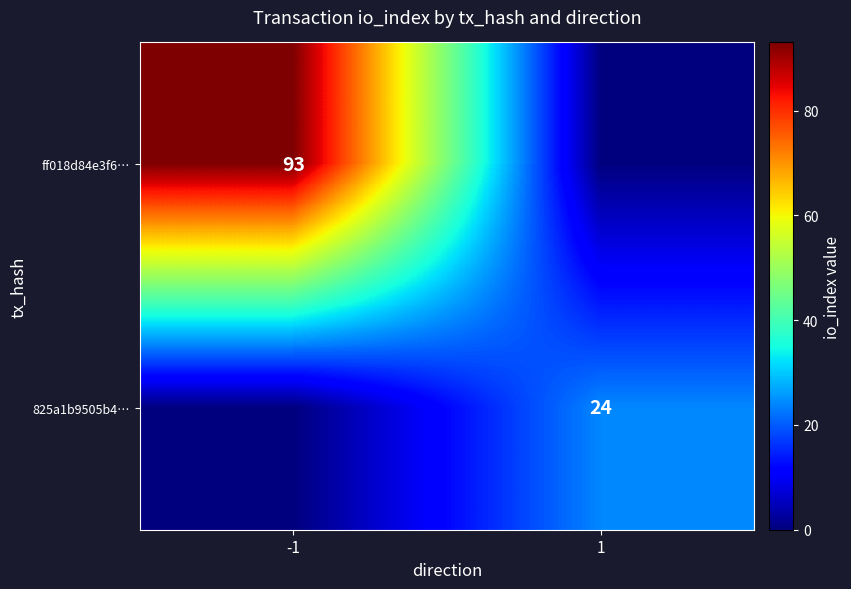

Is the value of 825a1b9505b4… at 1 greater than the value of ff018d84e3f6… at -1?

No